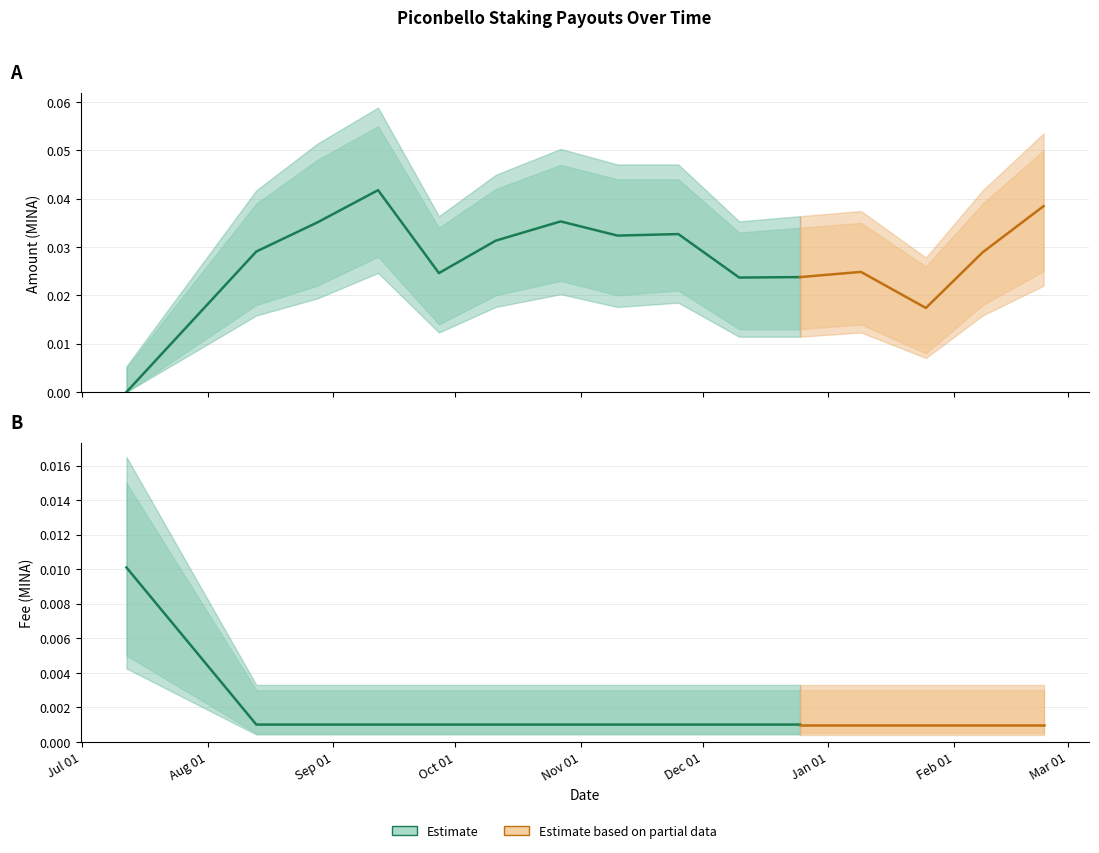

Which series has the largest total across all categories?

Amount_upper